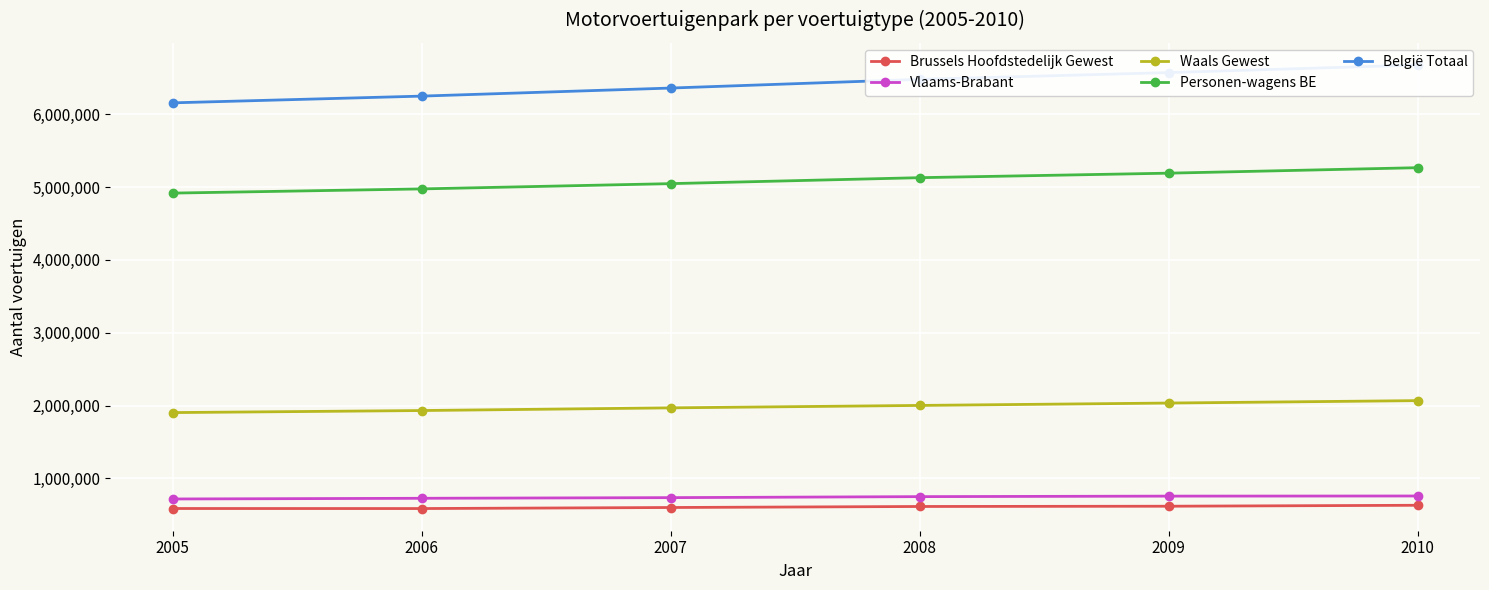

How many series are shown in this chart?

5